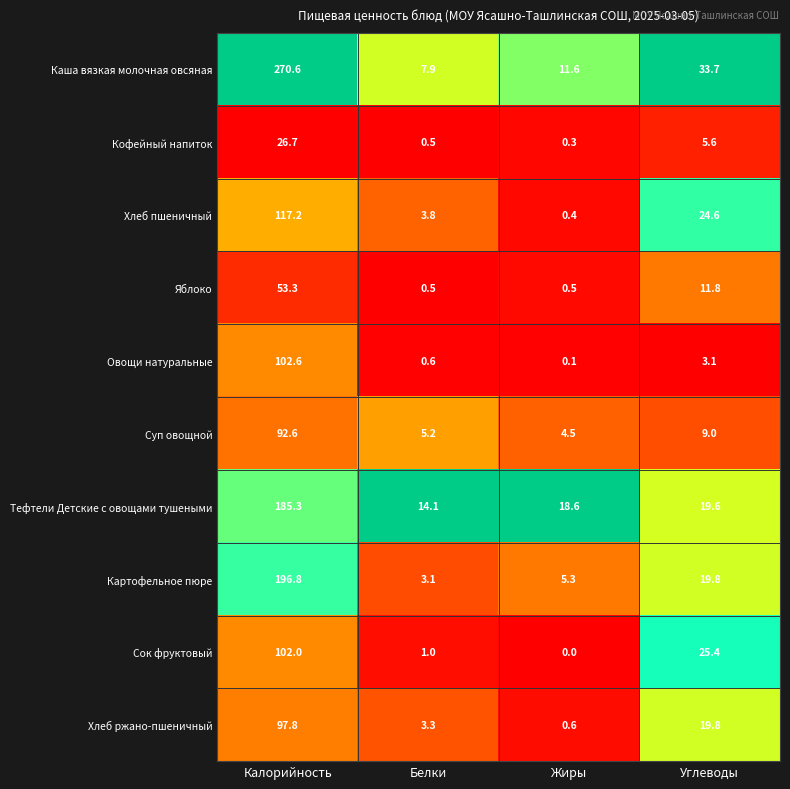

Between Белки and Углеводы, which series saw the biggest shift?

Каша вязкая молочная овсяная